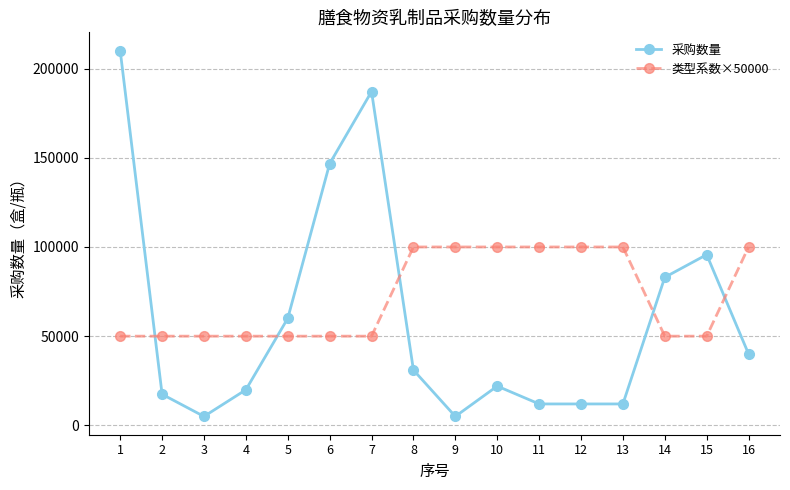

Which label corresponds to the largest value in the chart?

1